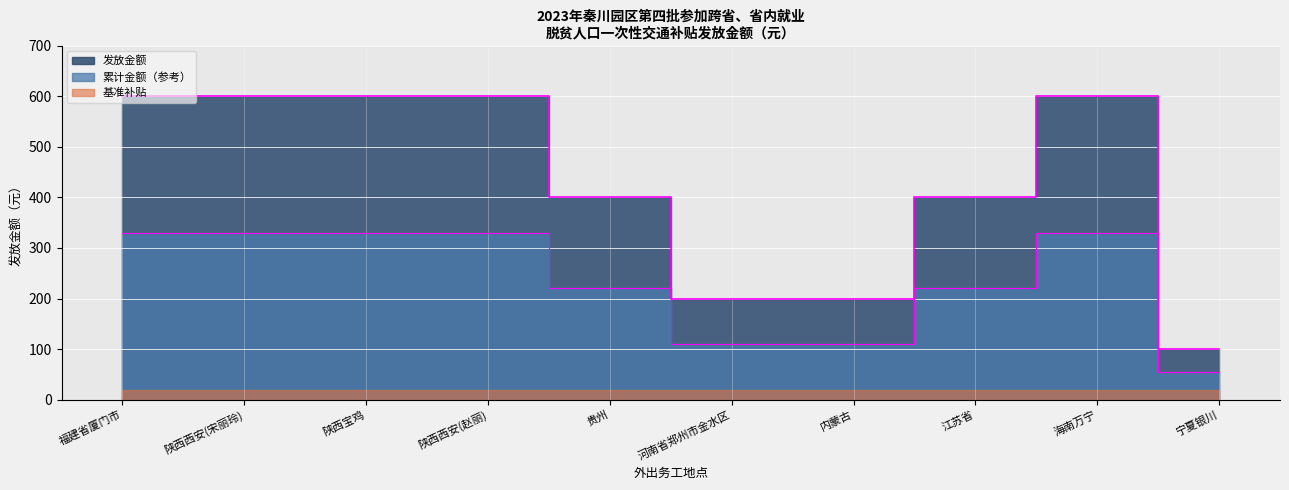

Does the chart display data point markers on the line(s)?

No